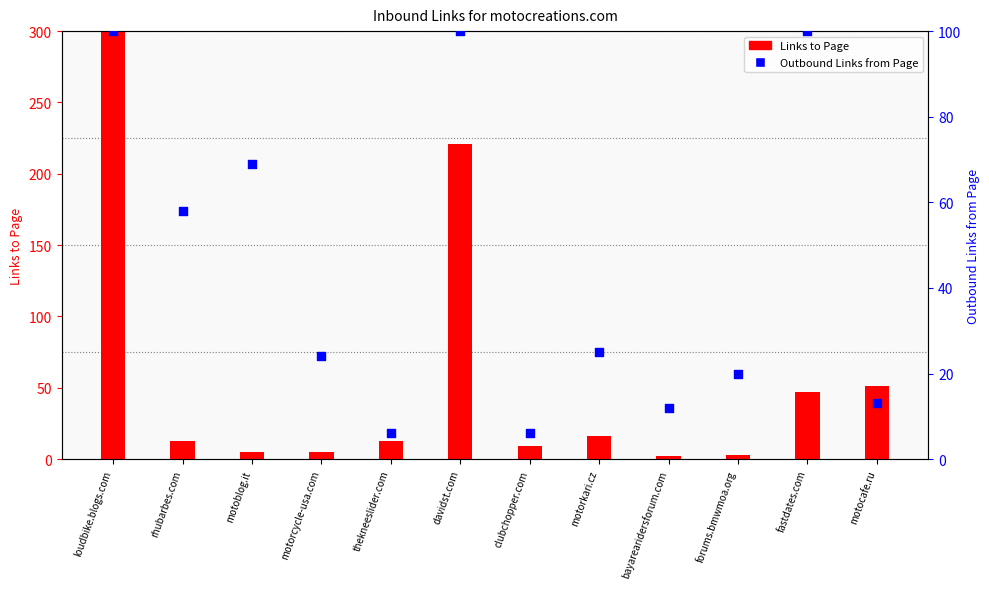

What are all the series names shown in the legend?

Links to Page, Outbound Links from Page